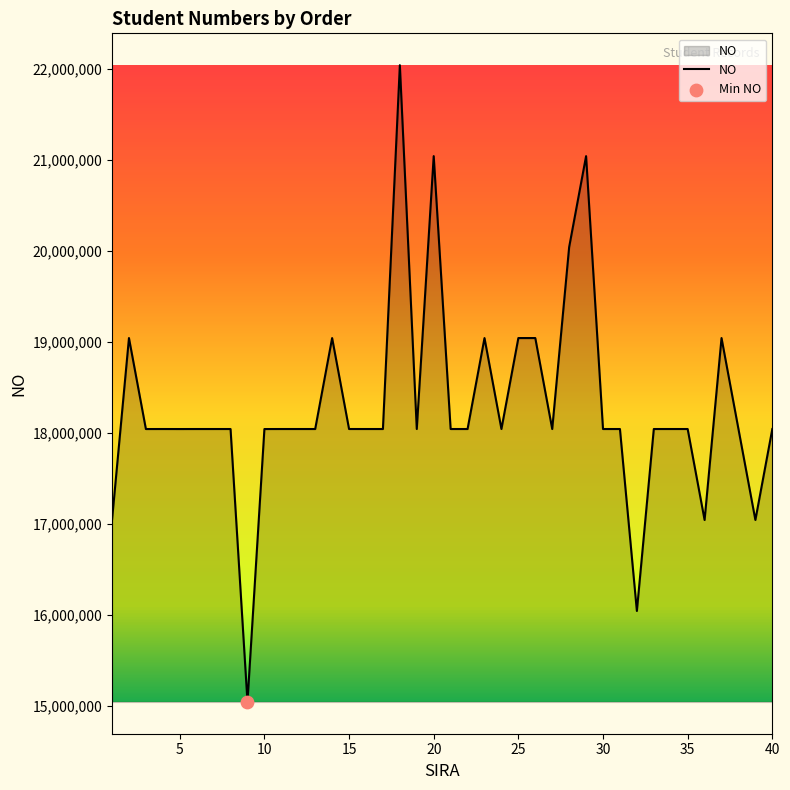

What is the difference between the maximum and minimum values?

6999997